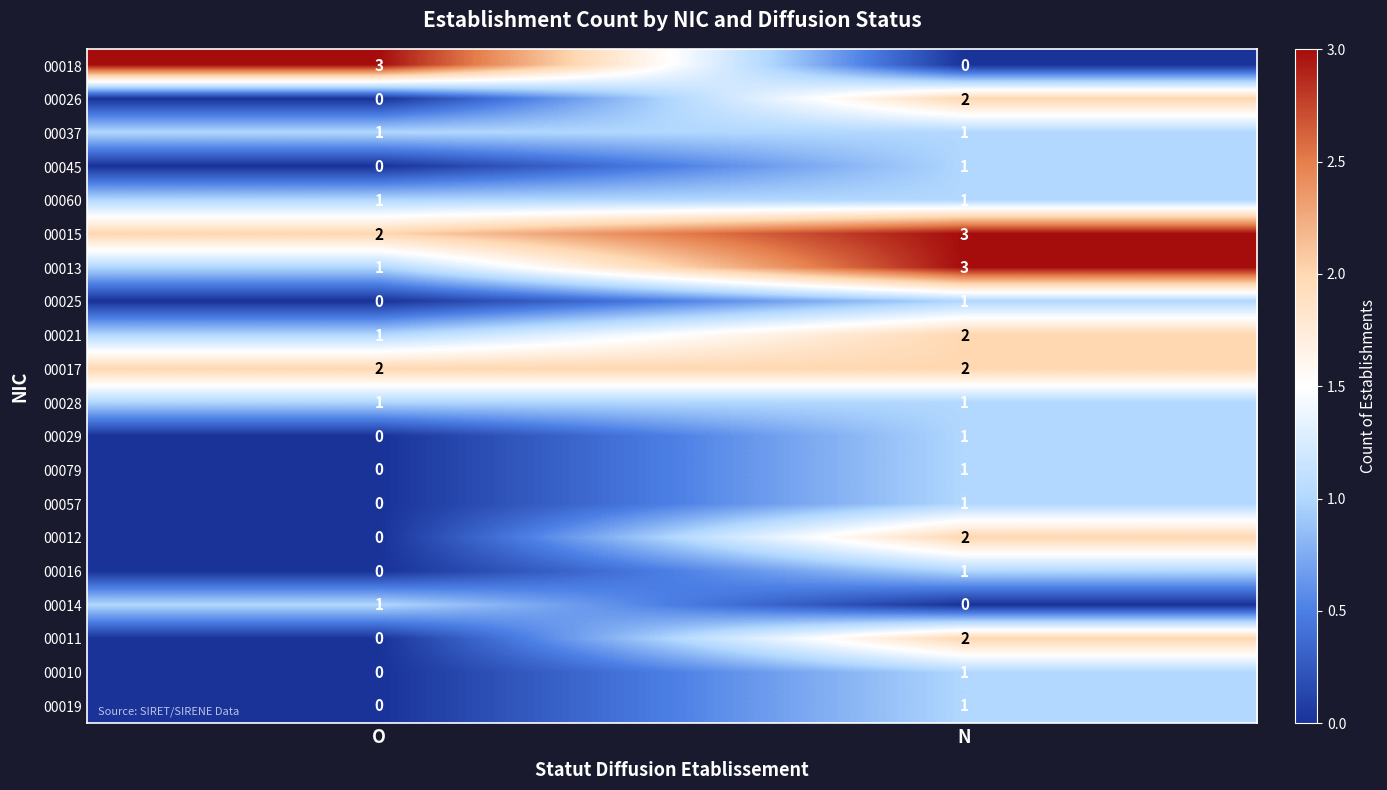

The value of 00037 at O is 1. True or false?

True